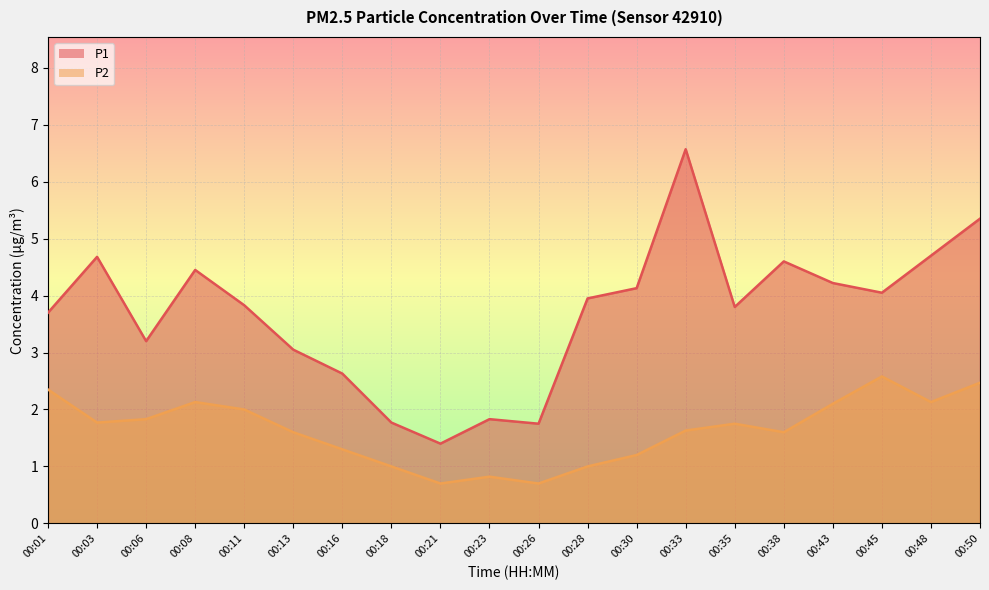

At which category is the sum across all series the highest?

00:33